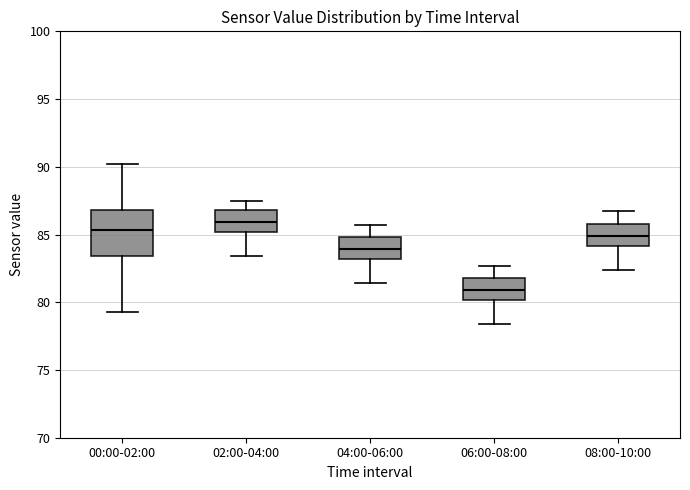

Where does the median line of the box for 02:00-04:00 sit on the y-axis? The values are not printed on the chart, so give them approximately, as read against the axis.

86.0